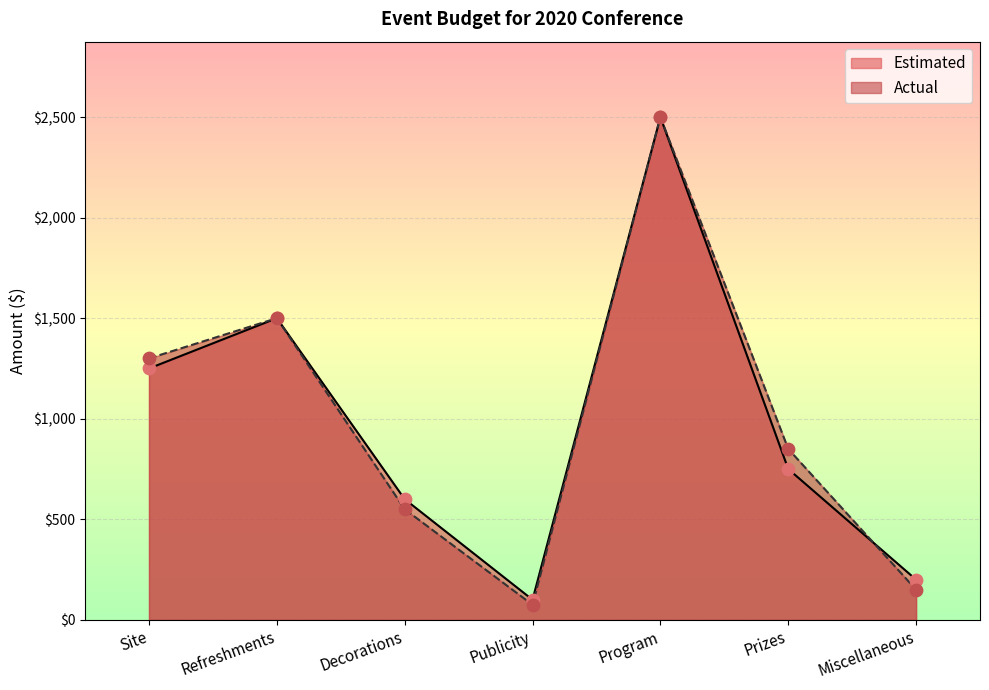

Is the value of Estimated at Miscellaneous greater than the value of Actual at Refreshments?

No